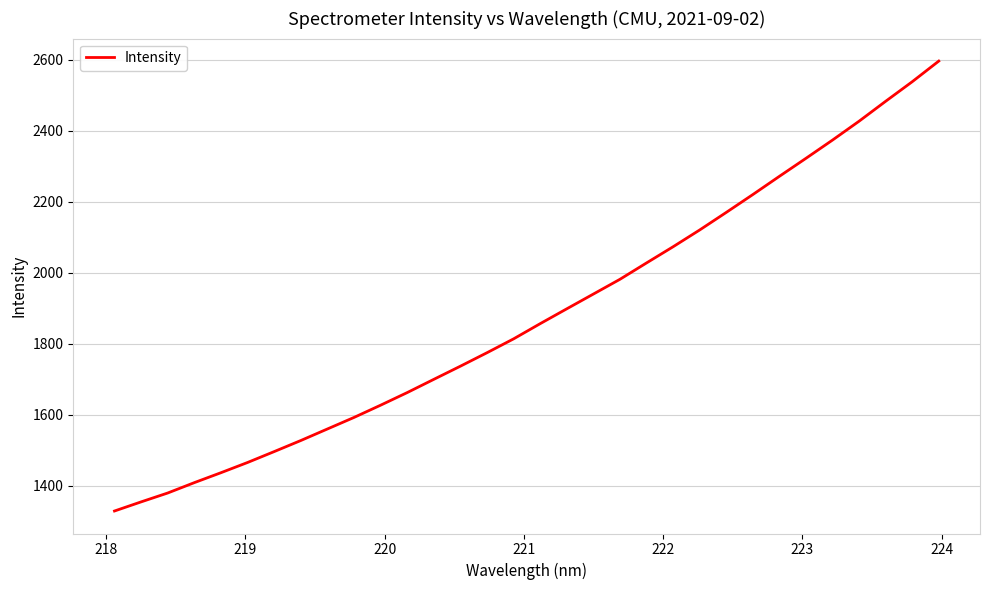

What is the greatest value displayed?

2596.3